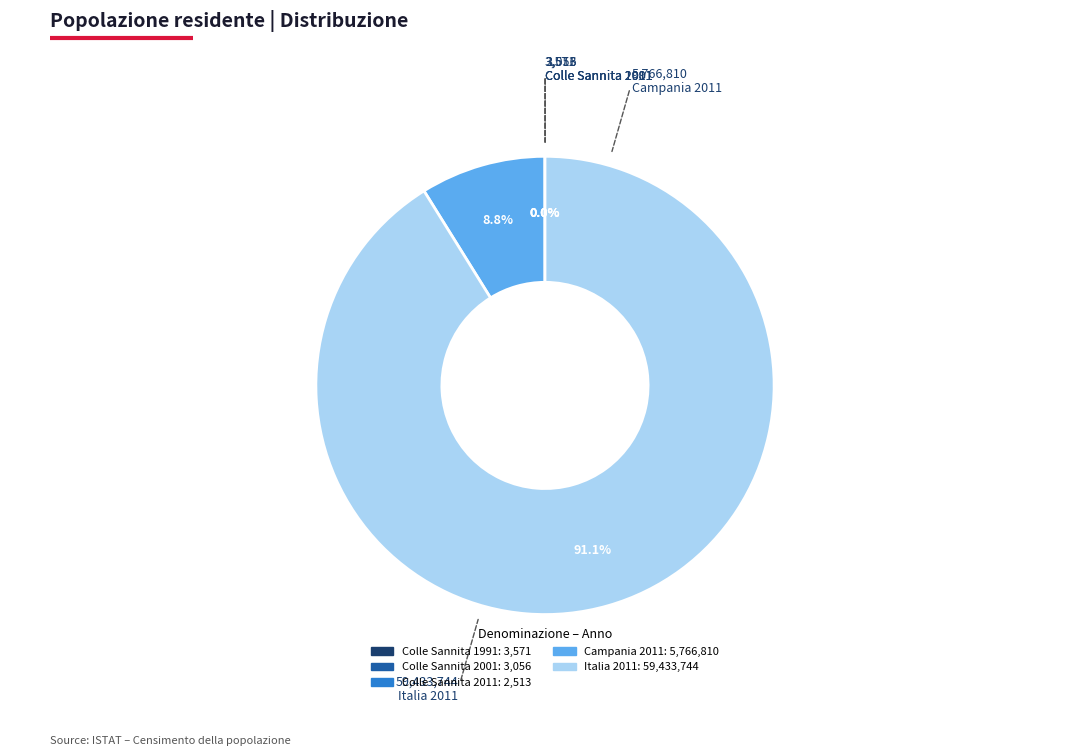

Which category has the biggest portion of the pie?

Italia 2011